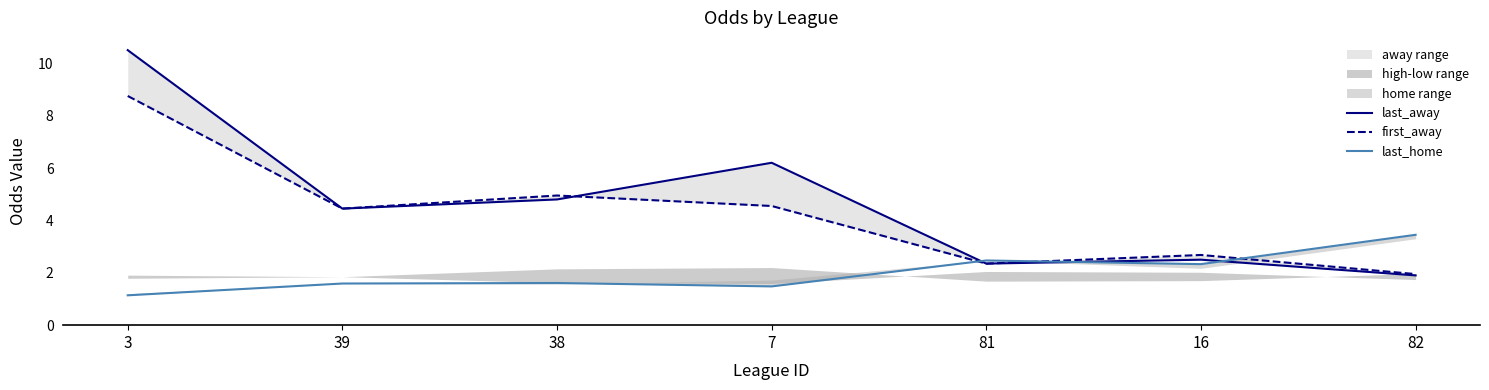

How many values in the last_away series are below 4?

3